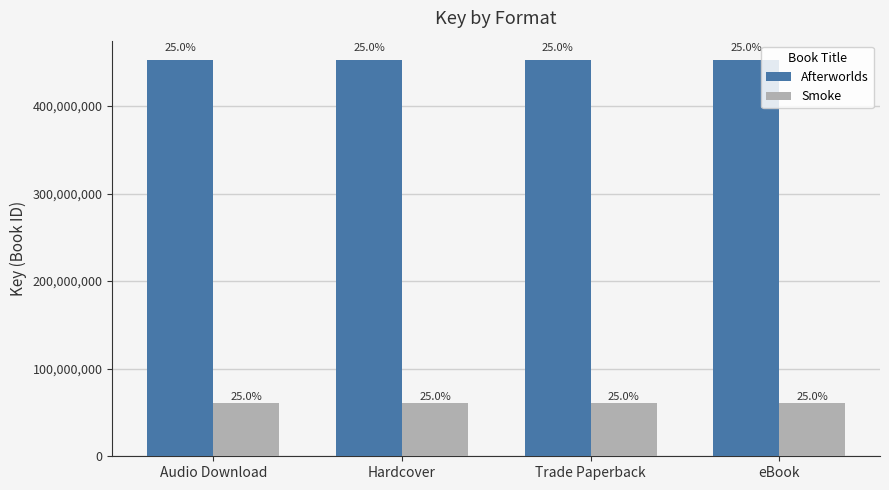

Which series has the largest range (max minus min)?

Afterworlds